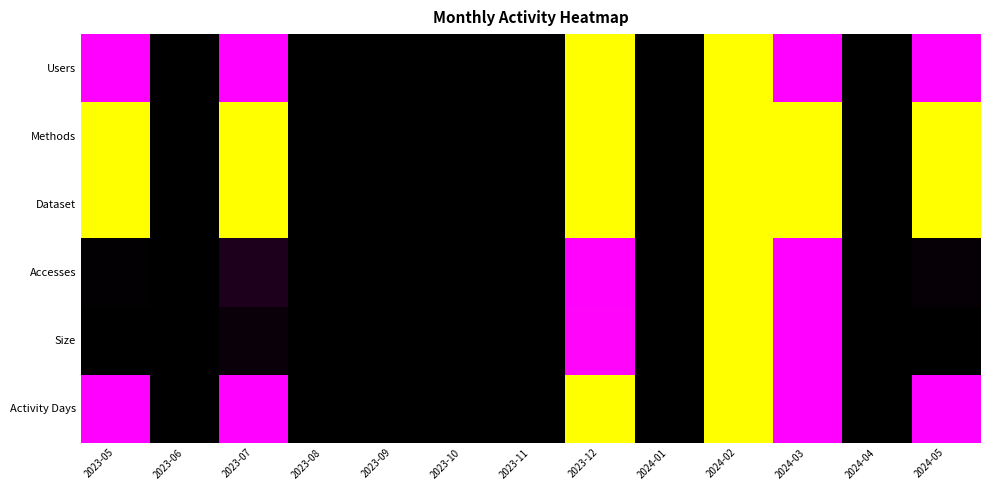

At which category is the sum across all series the highest?

2024-02